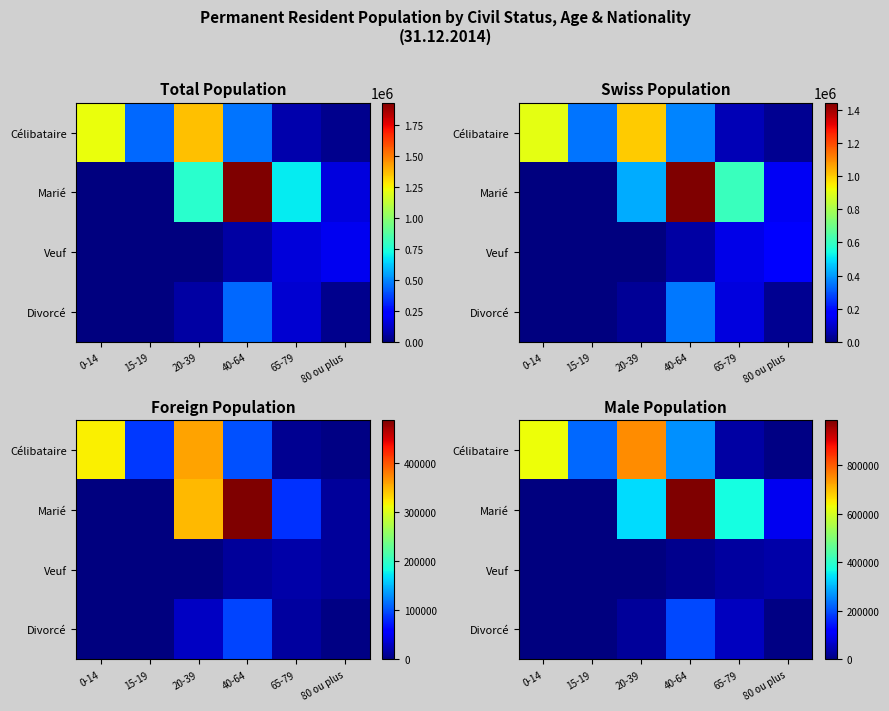

Rank the series by their maximum value, from highest to lowest.

Marié, Célibataire, Divorcé, Veuf